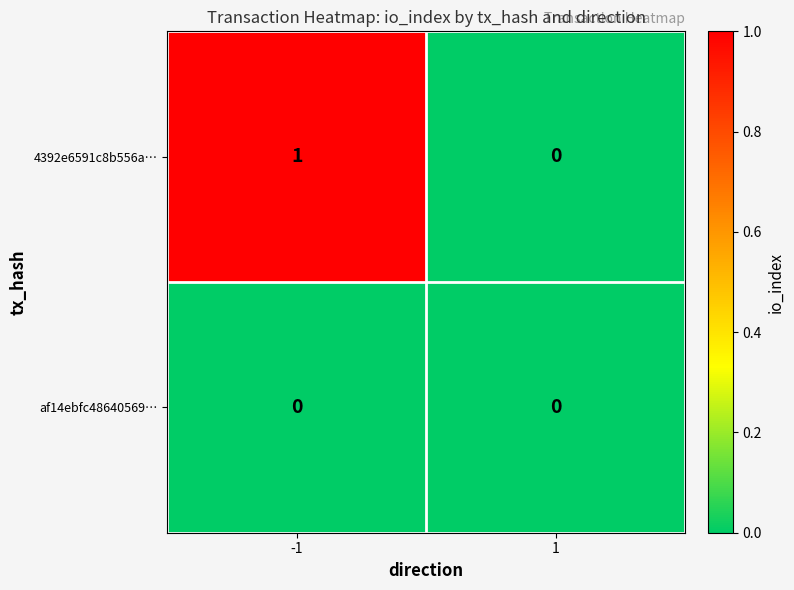

How many series are shown in this chart?

2